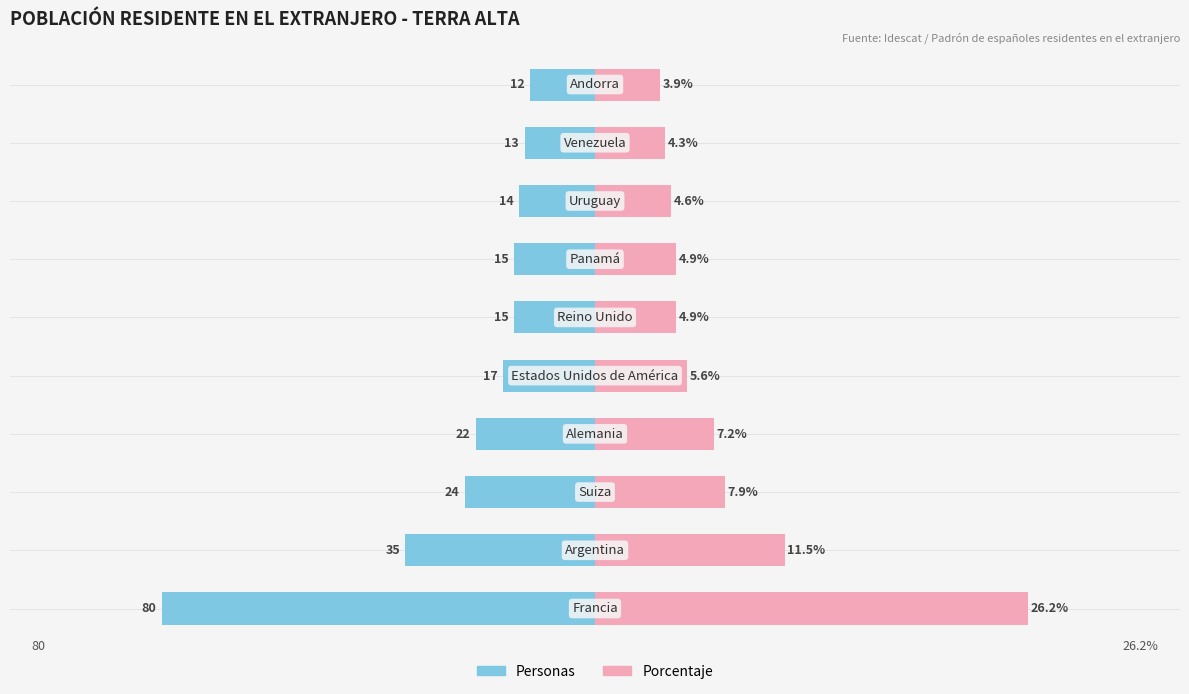

Read the Población (personas) value at 2.

-24.0